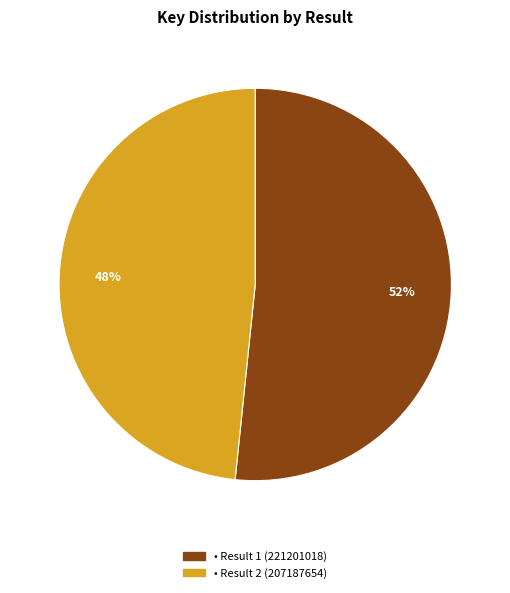

Is there a majority slice in this chart?

Yes